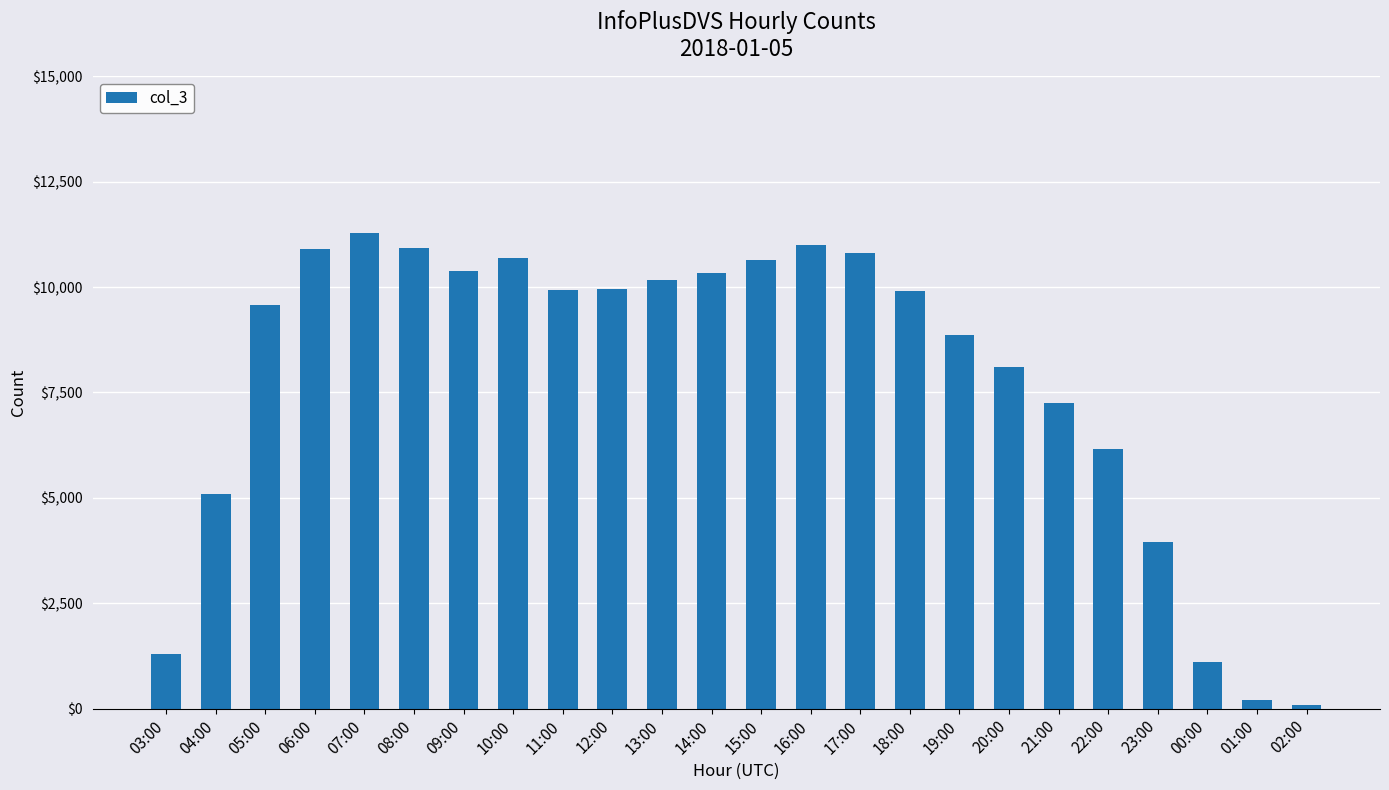

The value at 11:00 is 9941. True or false?

True